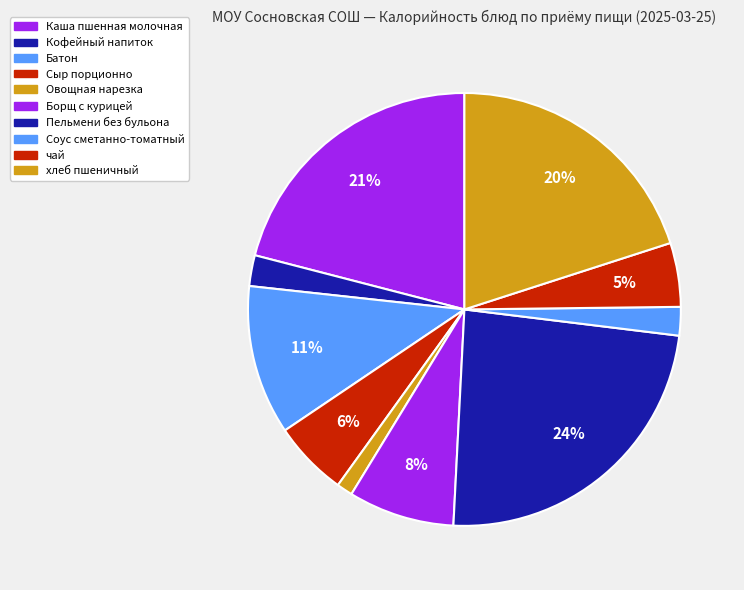

True or false: хлеб пшеничный accounts for 20% of the total.

True